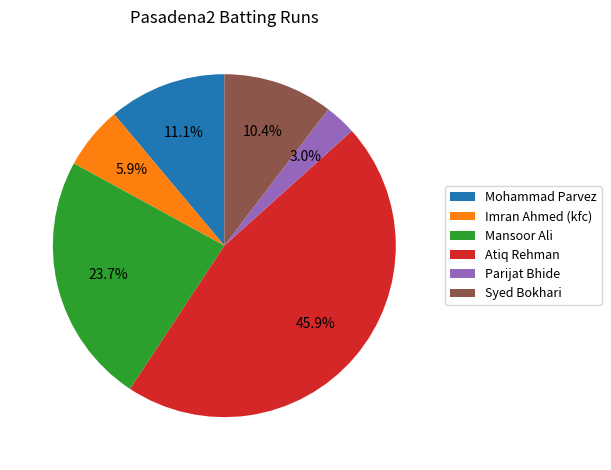

Count the number of slices in the pie.

6